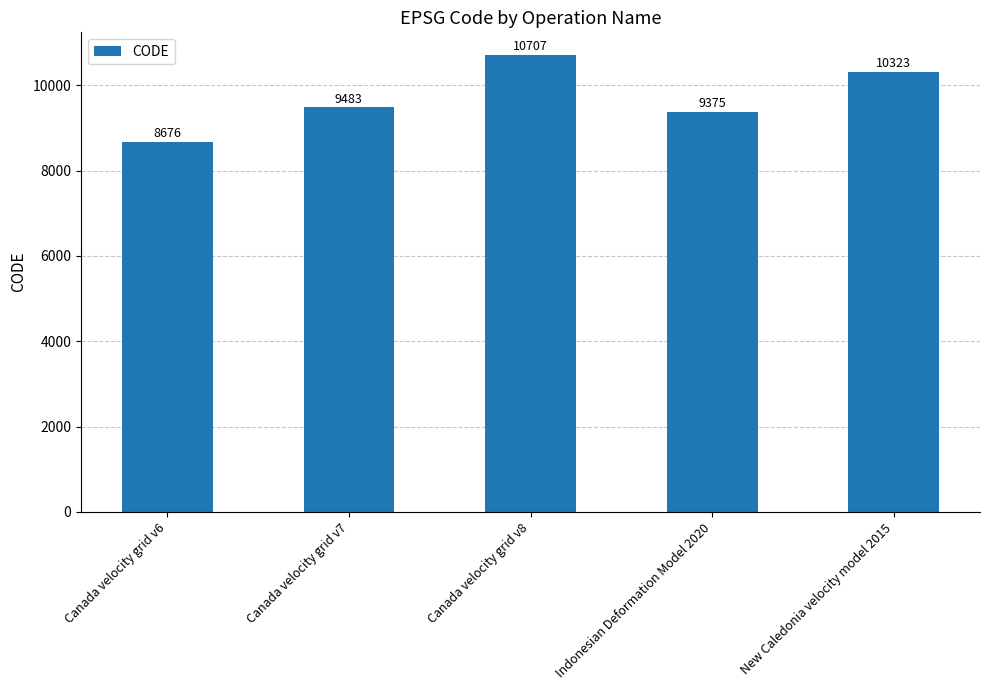

Approximately how many times larger is the value at Indonesian Deformation Model 2020 compared to New Caledonia velocity model 2015?

0.9